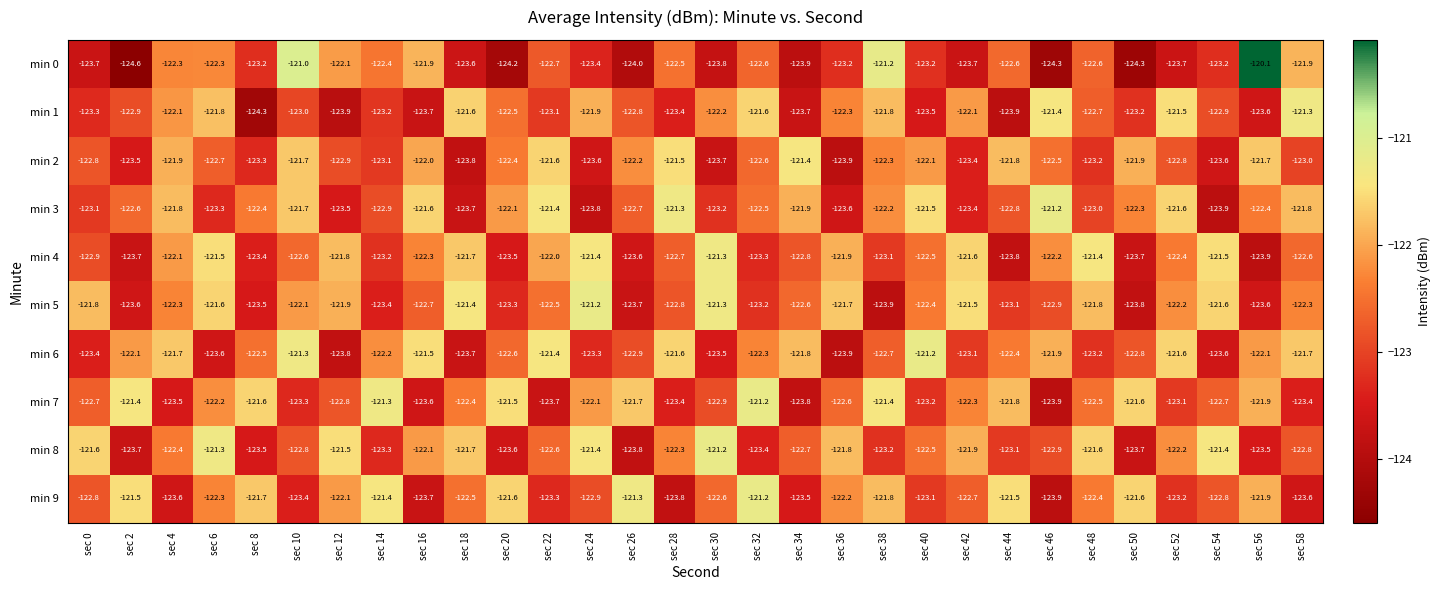

What is the greatest value displayed?

-120.1